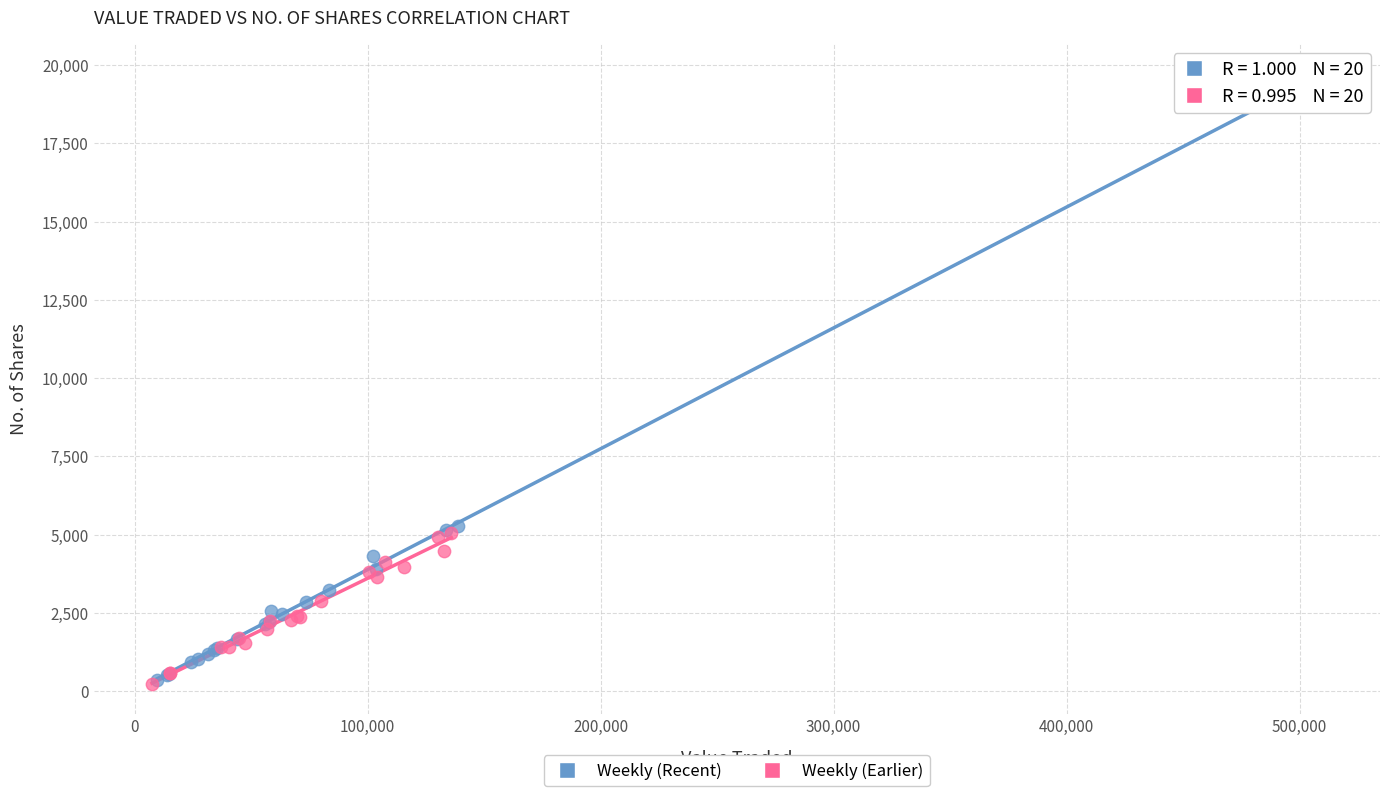

Which series has the widest spread of Y values?

Weekly (Recent)